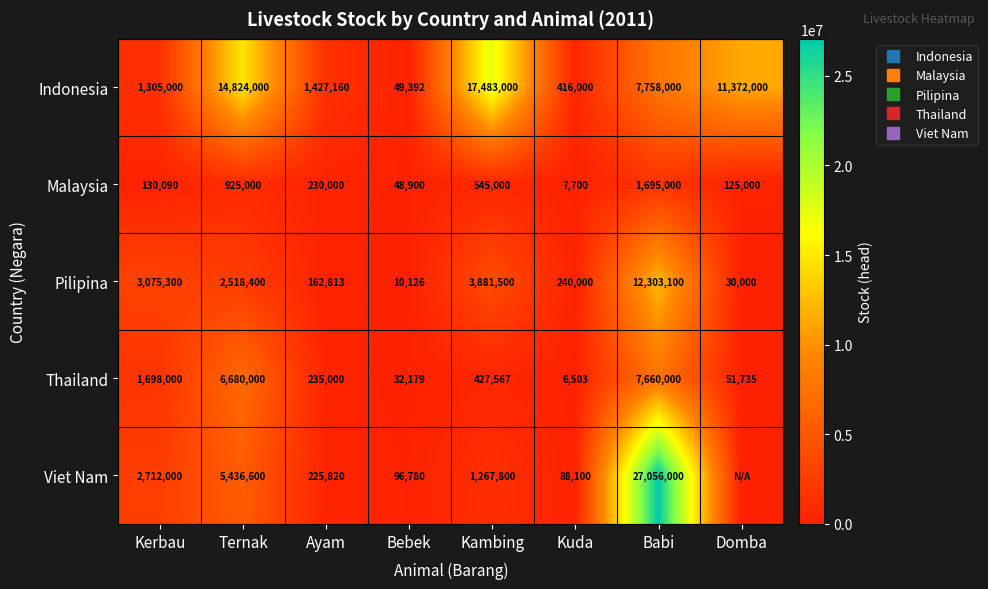

What is the difference between the Pilipina values at Babi and Kerbau?

9227800